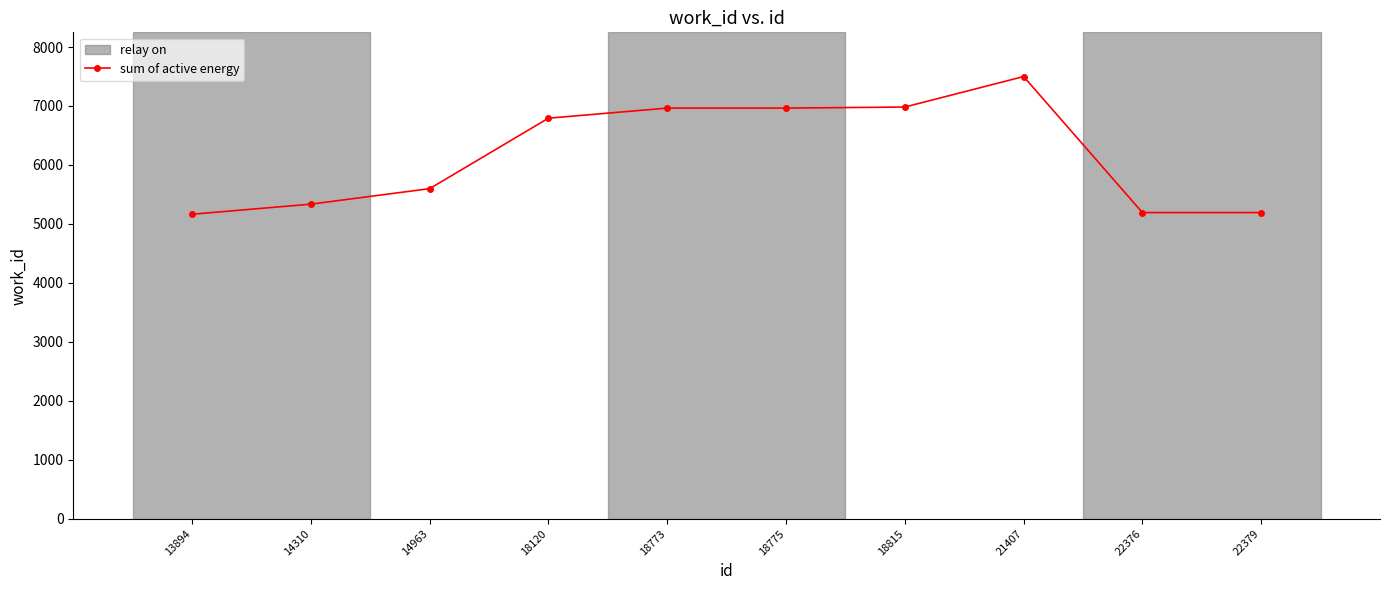

What is the minimum value shown in the chart?

5164